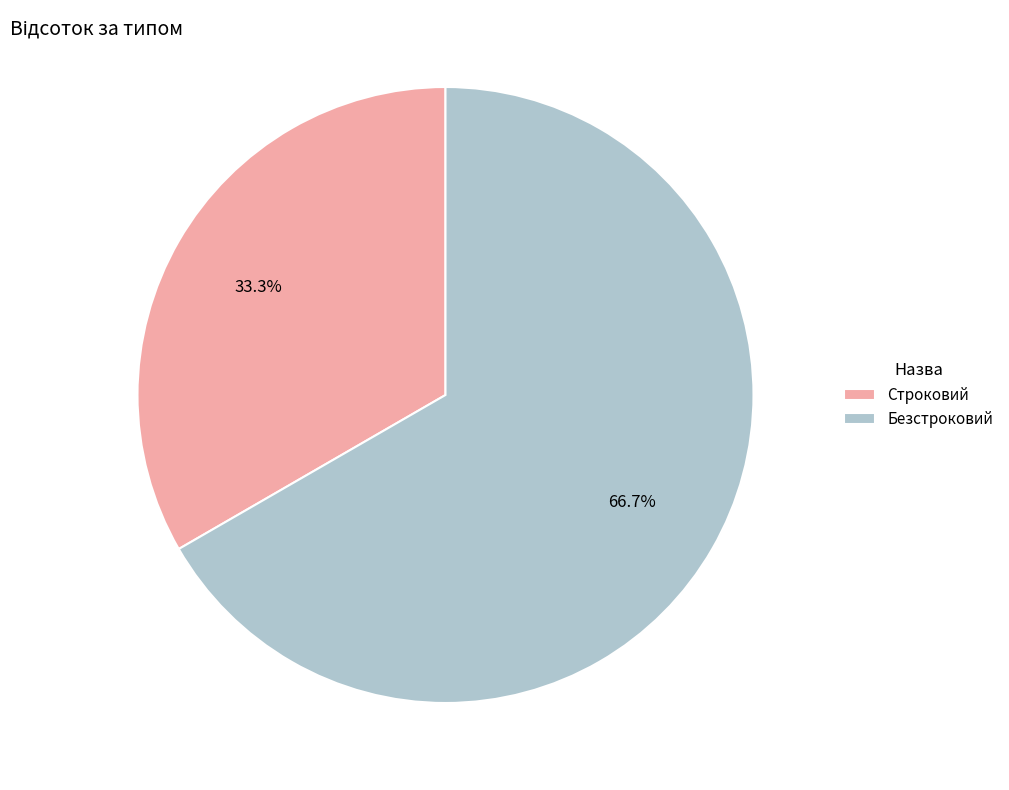

Rank the categories by value from lowest to highest.

Строковий, Безстроковий